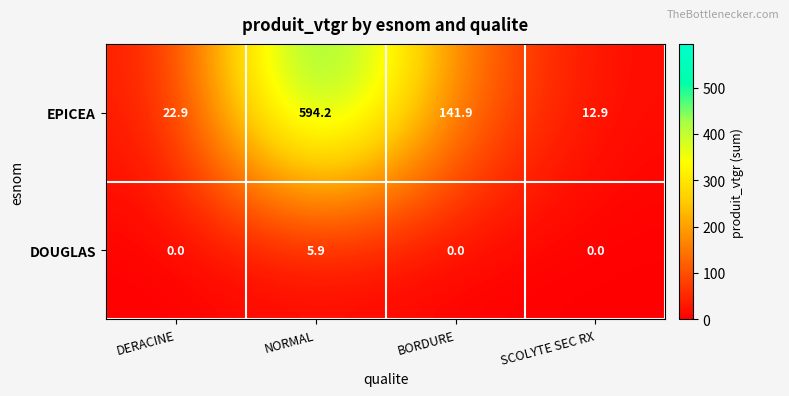

Reading right to left, list all the values displayed in this chart.

EPICEA: 12.9	141.9	594.2	22.9
DOUGLAS: 0.0	0.0	5.9	0.0